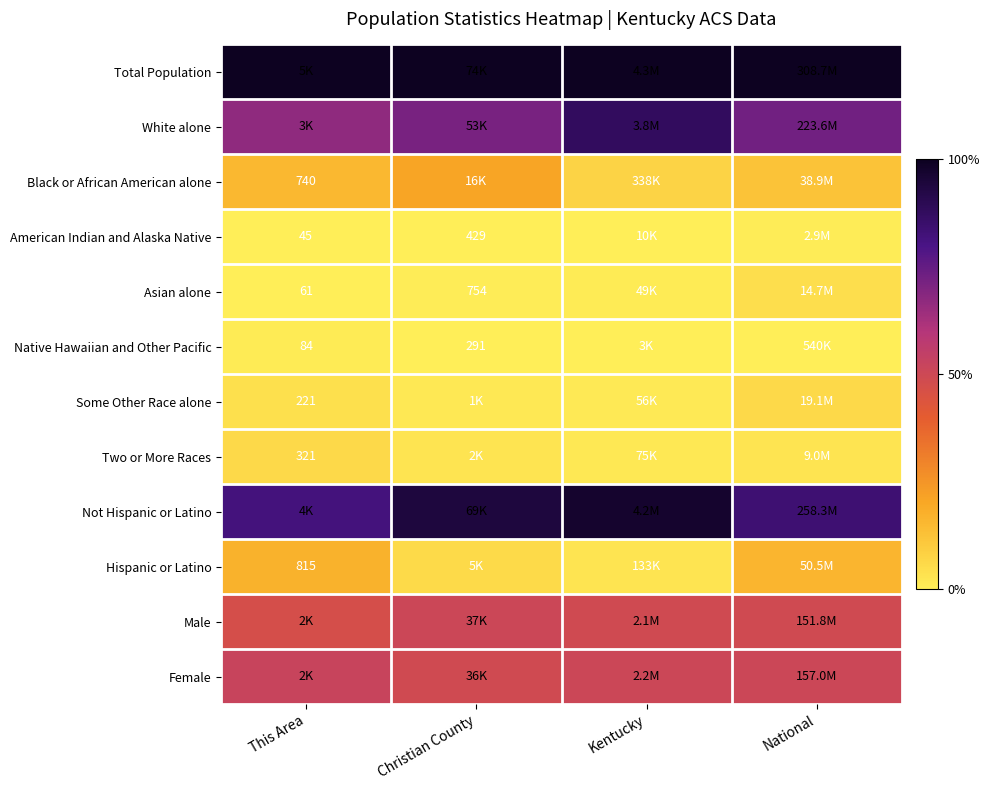

How many distinct data groups are displayed?

12